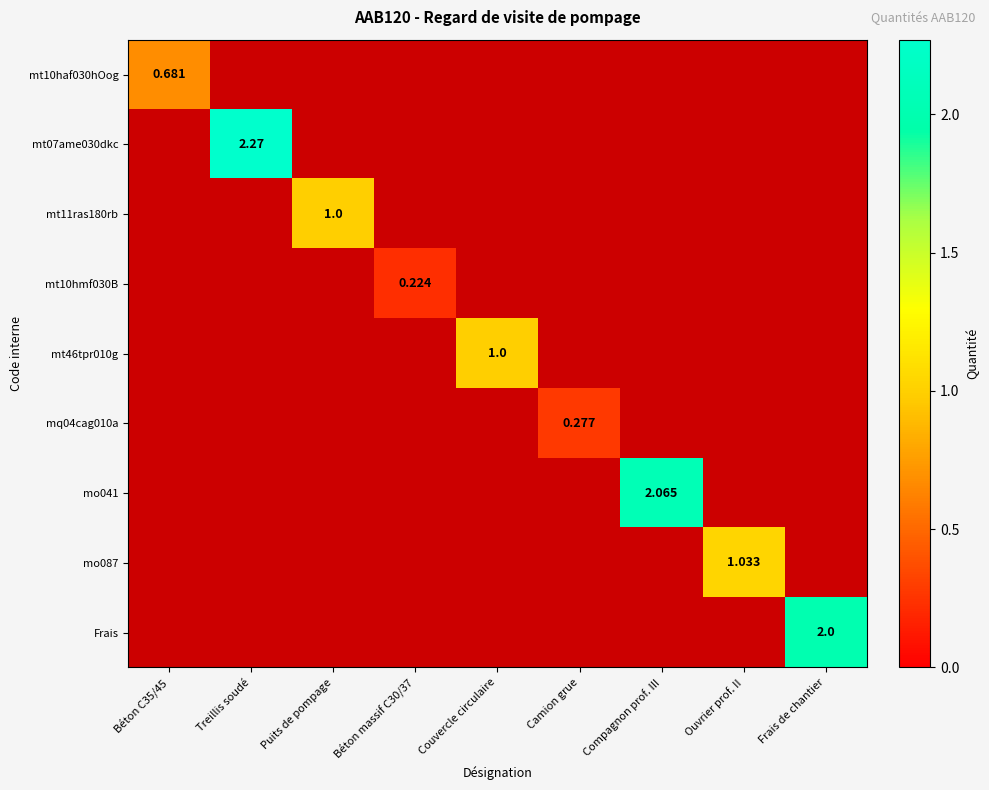

What is the total value across all series at Couvercle circulaire?

1.0